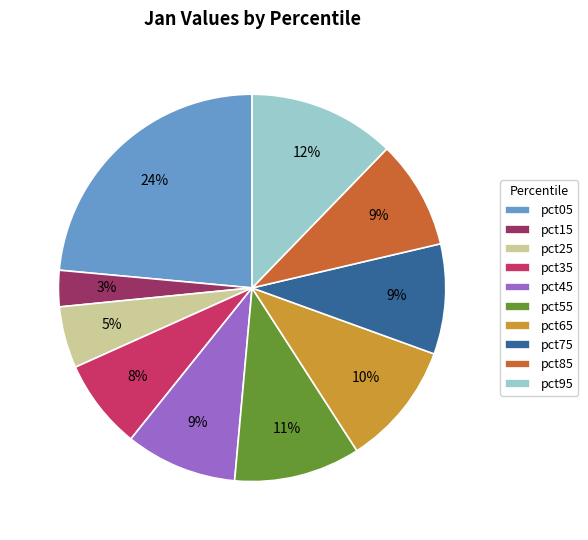

Is there any slice that represents more than half of the pie?

No